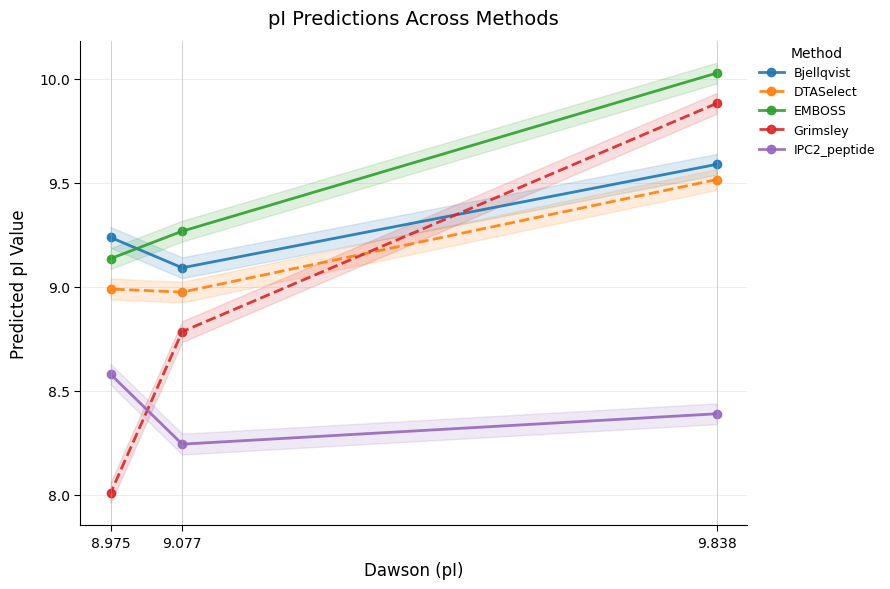

Is it true that IPC2_peptide equals 12.4 at 9.838?

False